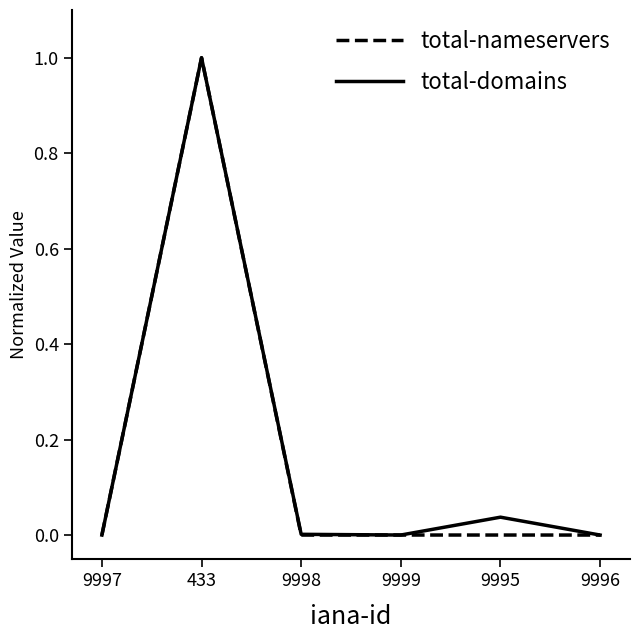

Does the chart display data point markers on the line(s)?

No